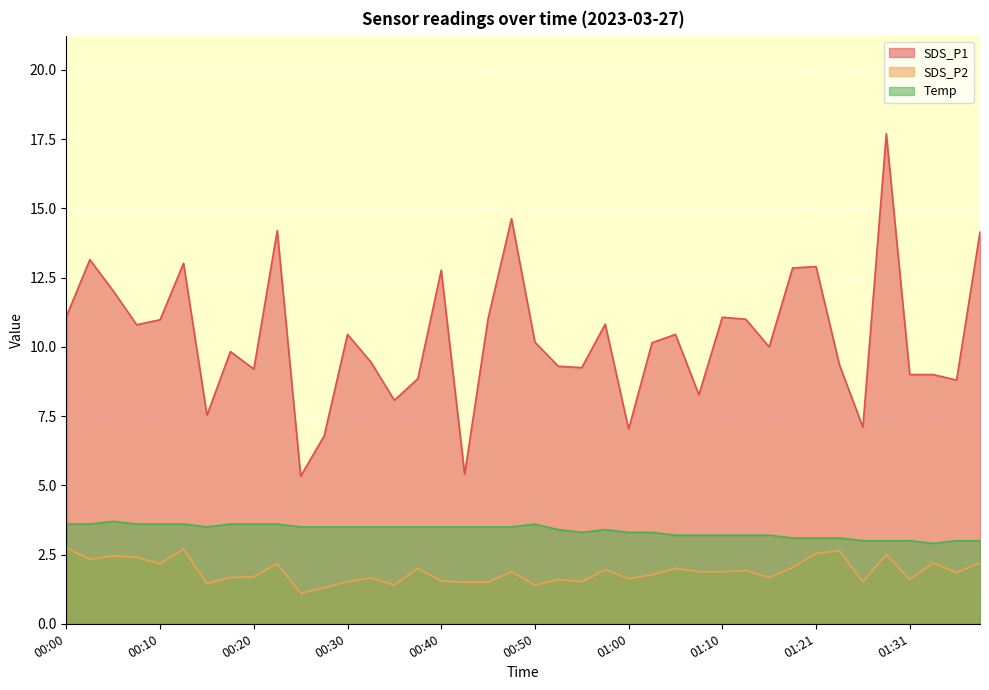

How many data points does each series have?

40